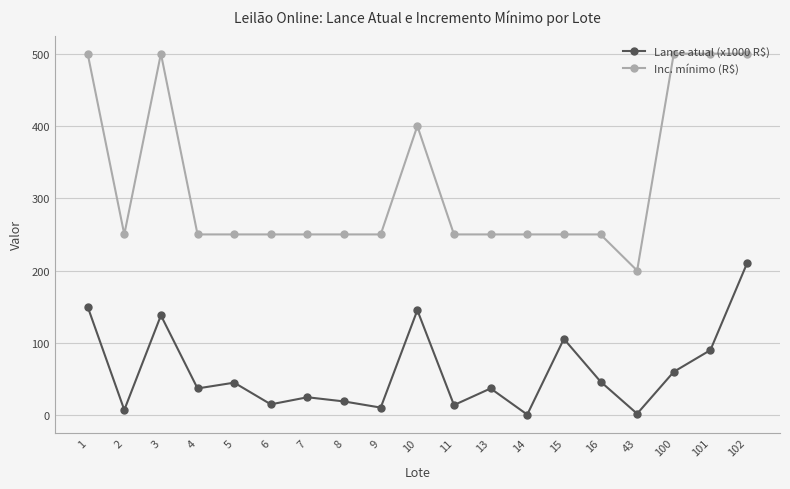

What is the highest value of the Lance atual (x1000 R$) series?

210.0